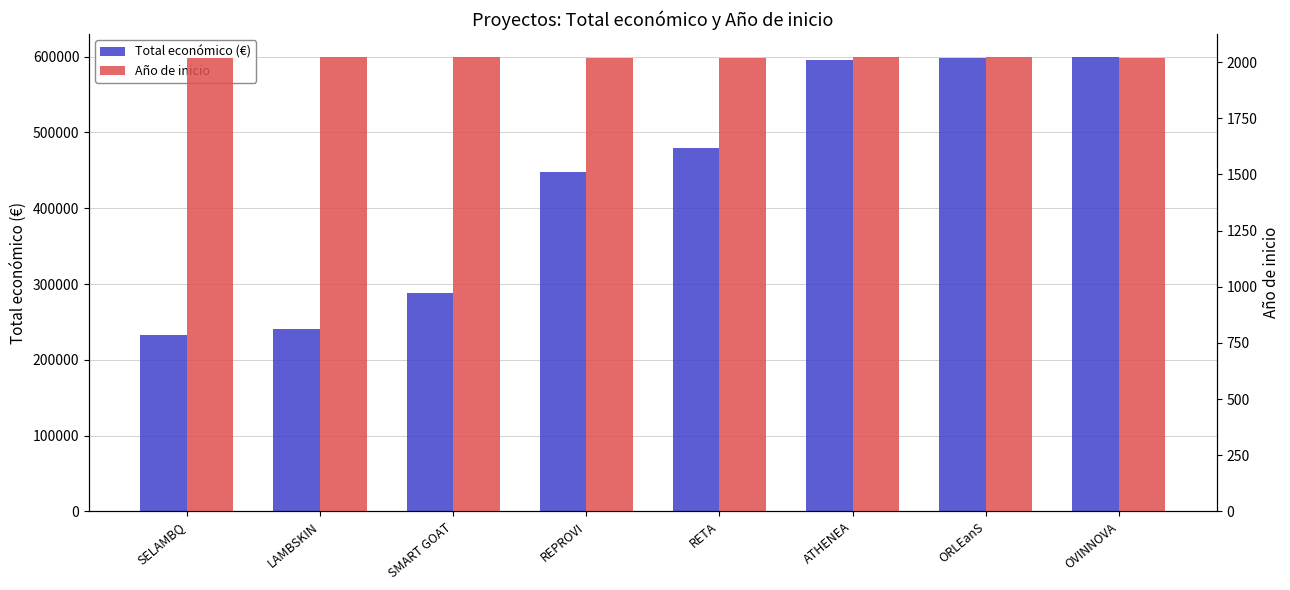

What are all the series names shown in the legend?

Total económico (€), Año de inicio